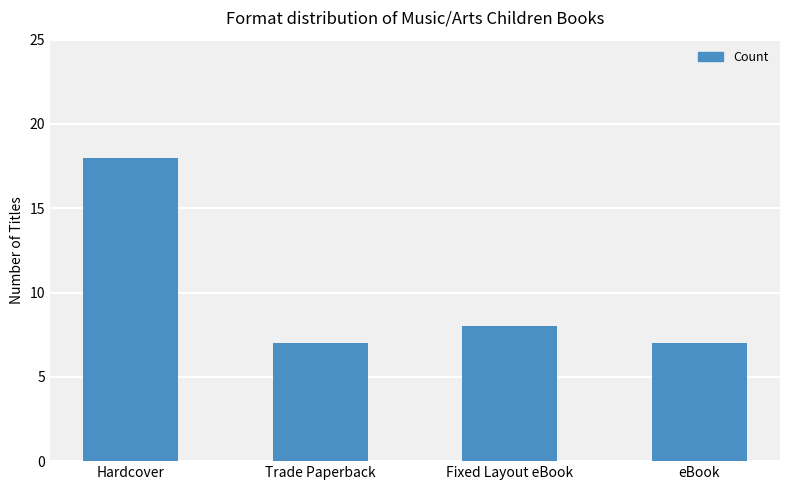

Does the chart contain stacked bars?

No